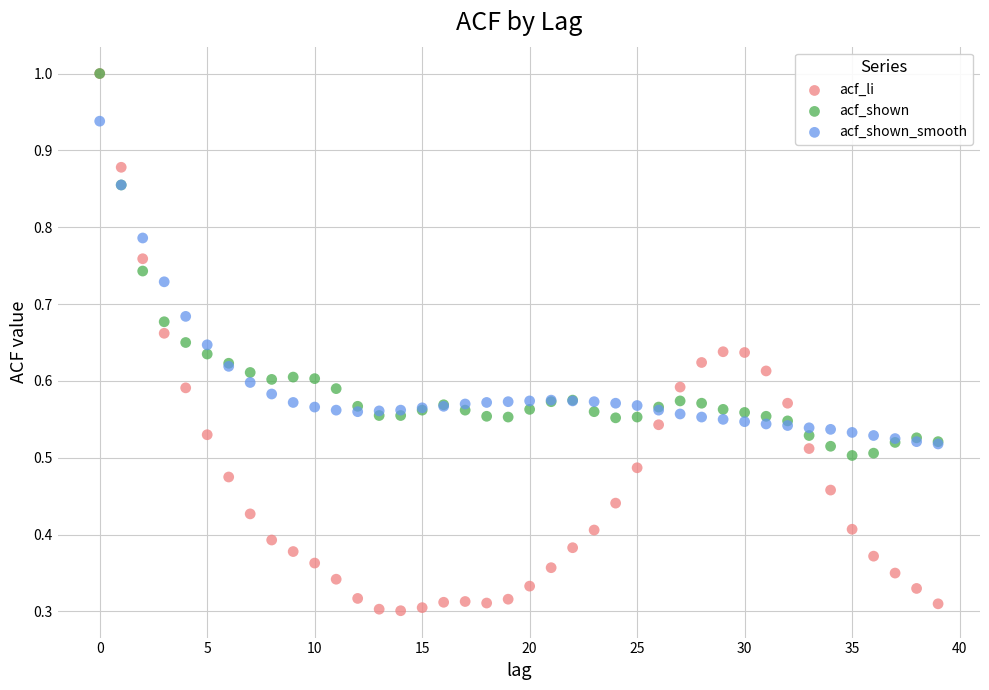

What are all the series names shown in the legend?

acf_li, acf_shown, acf_shown_smooth